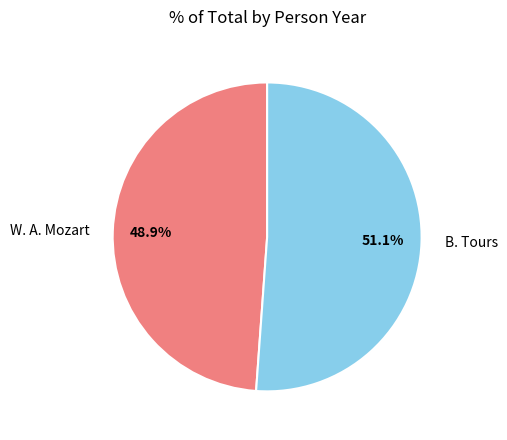

To the nearest percent, what is the combined percentage of B. Tours and W. A. Mozart?

100%